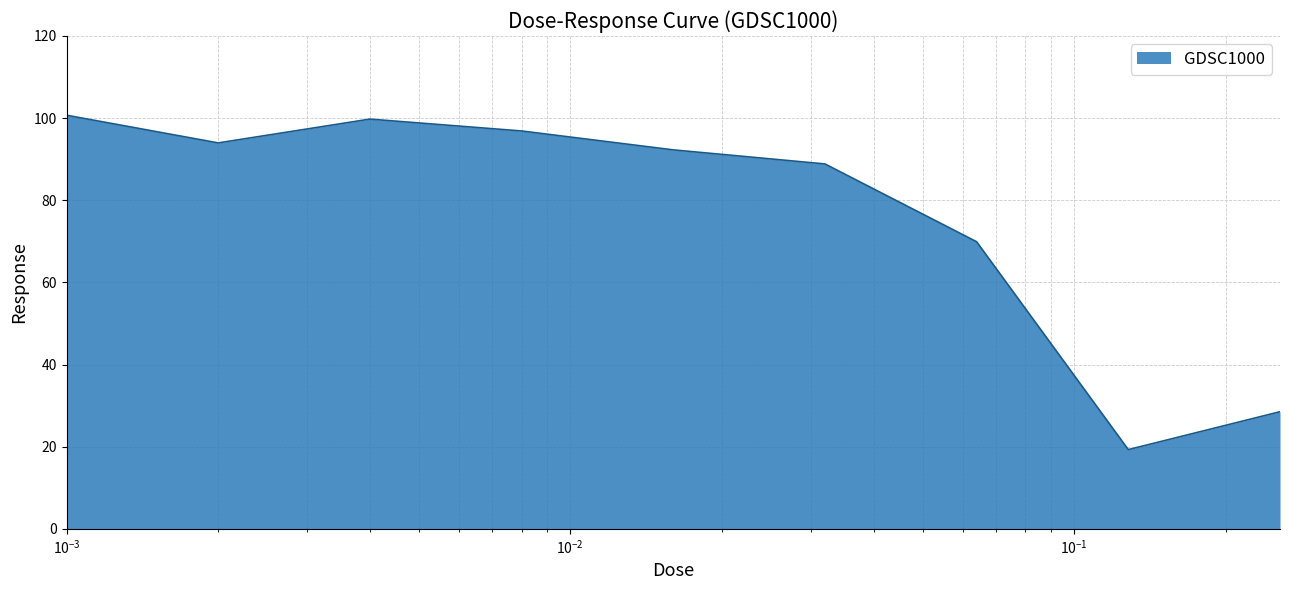

What is the minimum value shown in the chart?

19.3